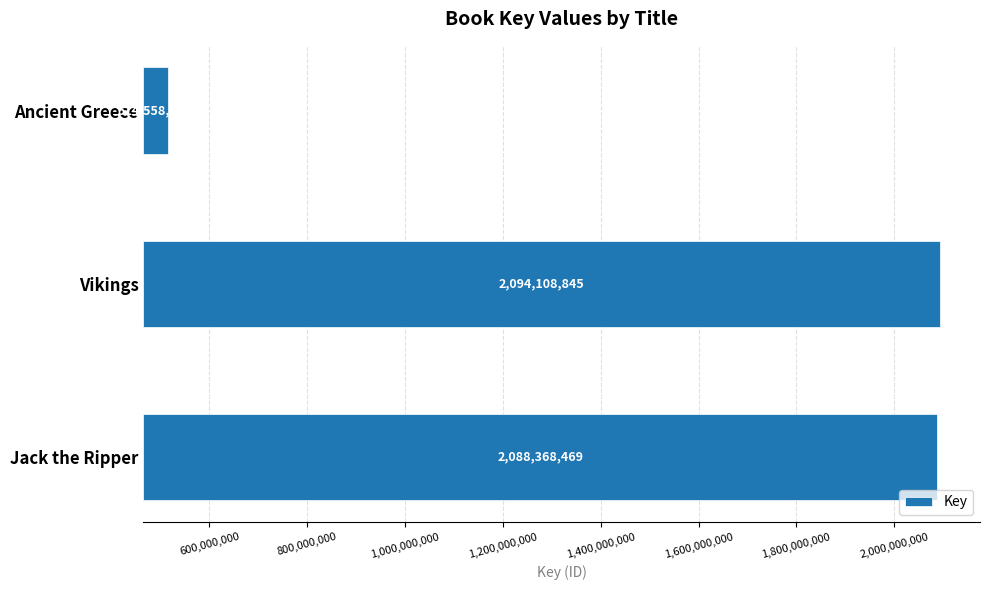

Does the chart contain any negative values?

No